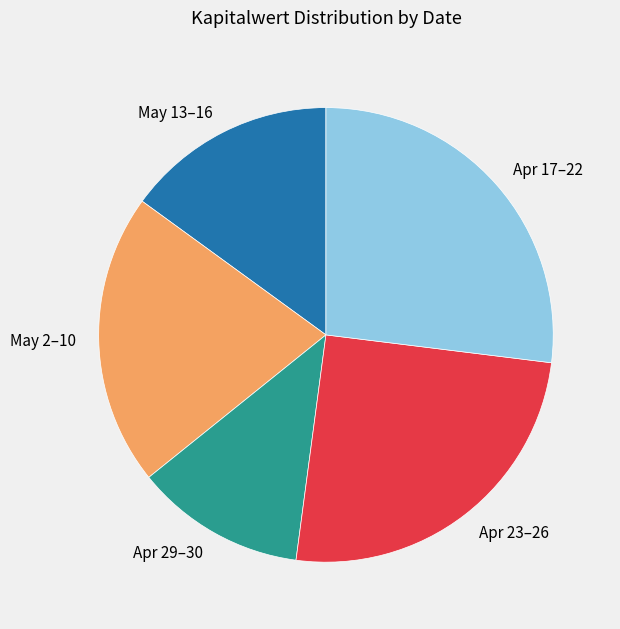

Does Apr 29–30 represent more than half of the total?

No